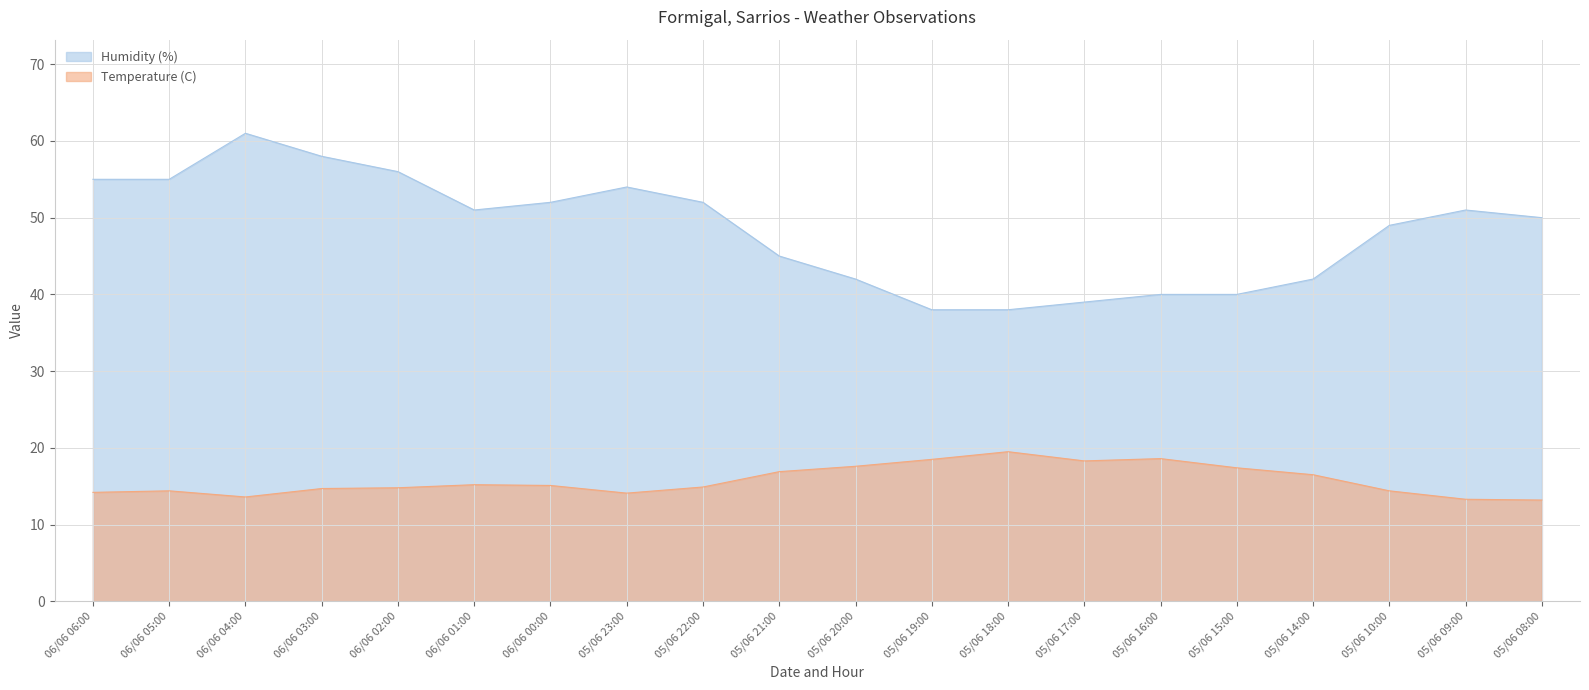

Rank the series by their average value, from lowest to highest.

Temperature (C), Humidity (%)